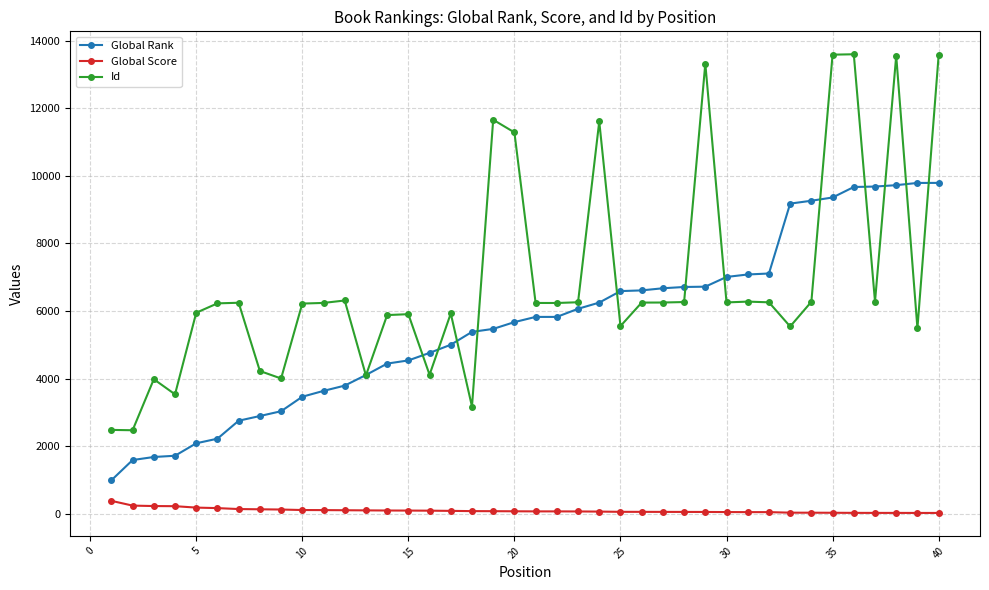

What is the difference between the maximum and second lowest values in the Global Score series?

358